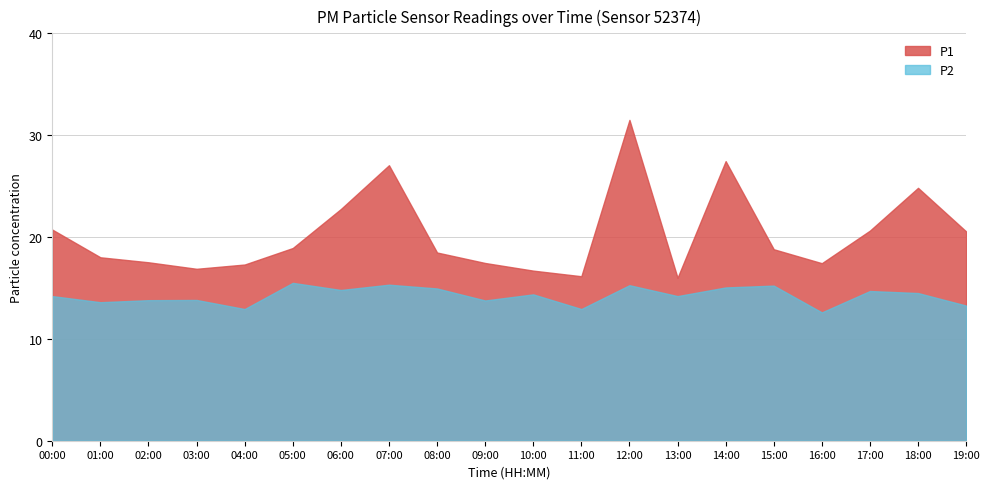

True or false: P1 and P2 cross at least once.

False